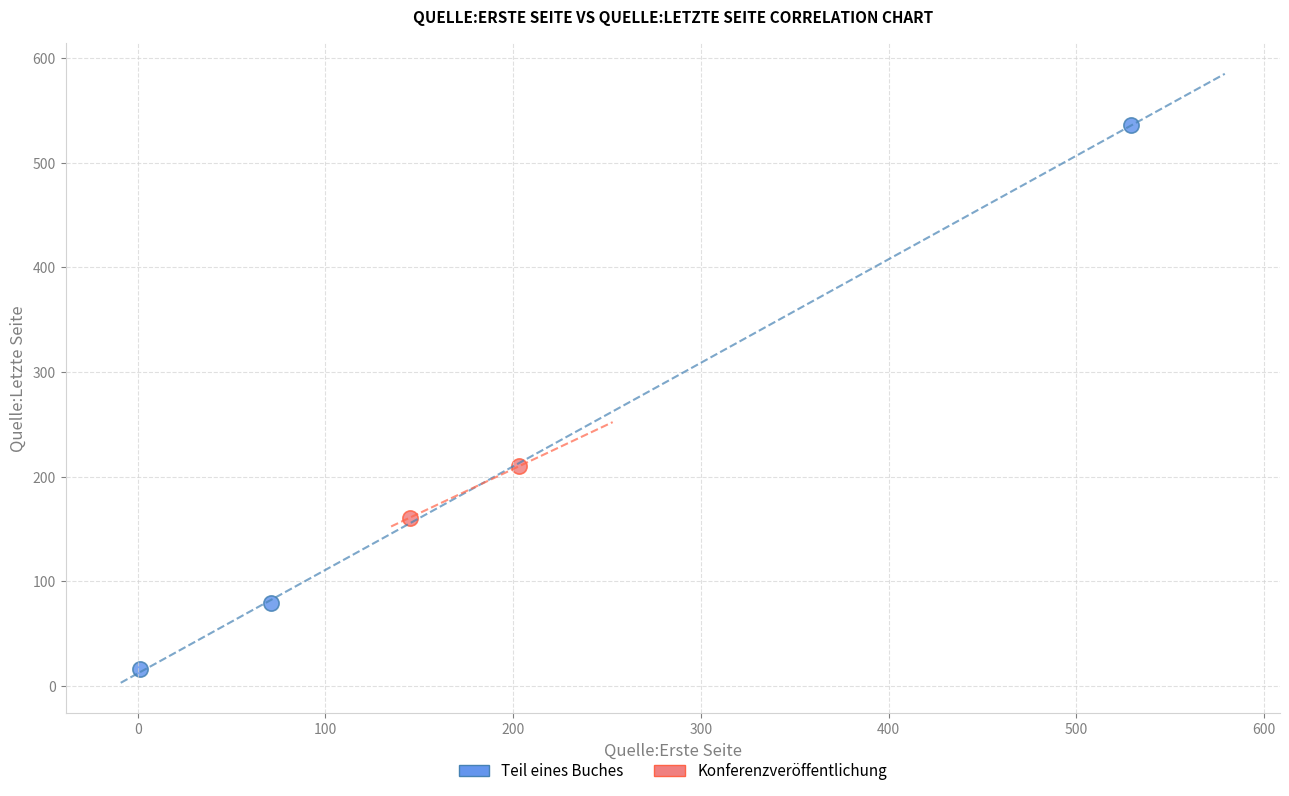

What are all the series names shown in the legend?

Teil eines Buches, Konferenzveröffentlichung